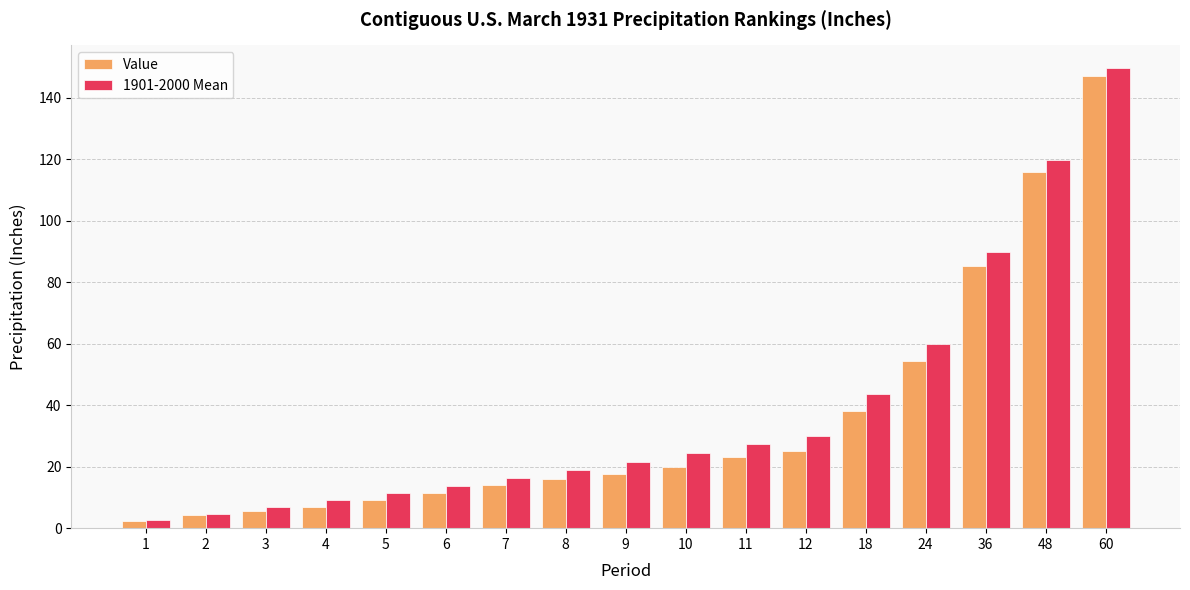

Which series has the widest spread of values?

1901-2000 Mean